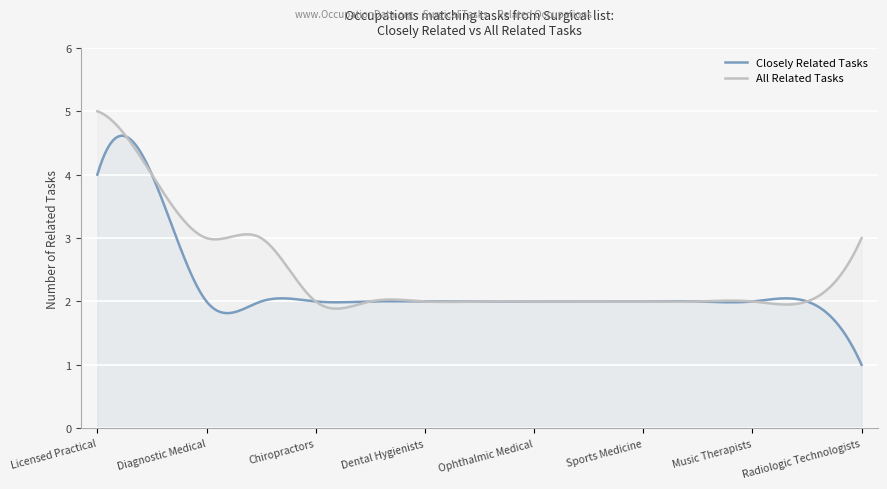

Reading right to left, extract all data points from this chart.

Closely Related Tasks: Radiologic Technologists and Technicians=1	Ophthalmic Medical Technologists=2	Music Therapists=2	Critical Care Nurses=2	Sports Medicine Physicians=2	Nurse Midwives=2	Ophthalmic Medical Technicians=2	Nuclear Medicine Technologists=2	Dental Hygienists=2	Physician Assistants=2	Chiropractors=2	Registered Nurses=2	Diagnostic Medical Sonographers=2	Physical Therapists=4	Licensed Practical and Licensed Vocational Nurses=4
All Related Tasks: Radiologic Technologists and Technicians=3	Ophthalmic Medical Technologists=2	Music Therapists=2	Critical Care Nurses=2	Sports Medicine Physicians=2	Nurse Midwives=2	Ophthalmic Medical Technicians=2	Nuclear Medicine Technologists=2	Dental Hygienists=2	Physician Assistants=2	Chiropractors=2	Registered Nurses=3	Diagnostic Medical Sonographers=3	Physical Therapists=4	Licensed Practical and Licensed Vocational Nurses=5